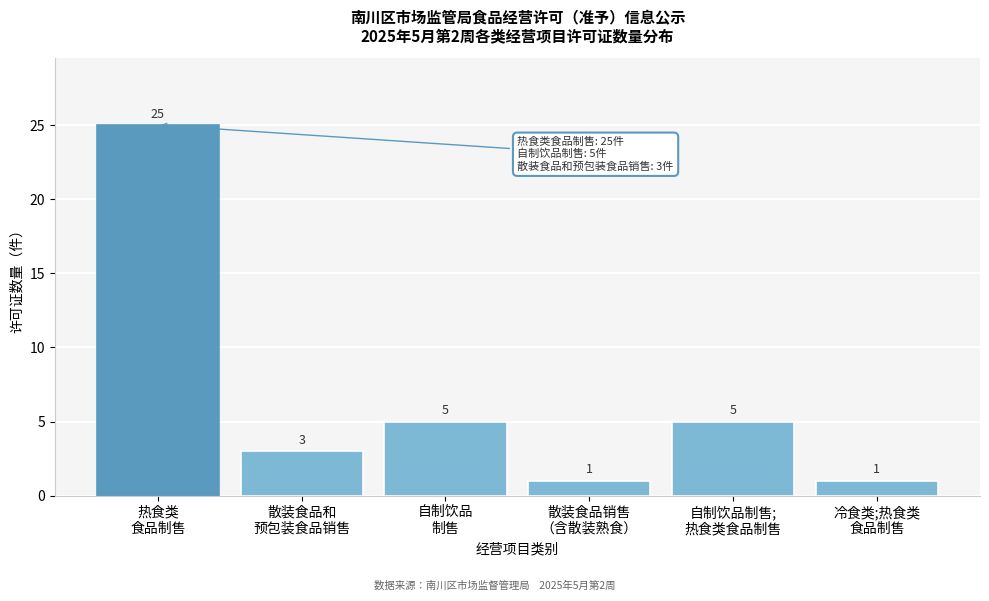

Reading left to right, transcribe all the data shown in this chart.

25	3	5	1	5	1